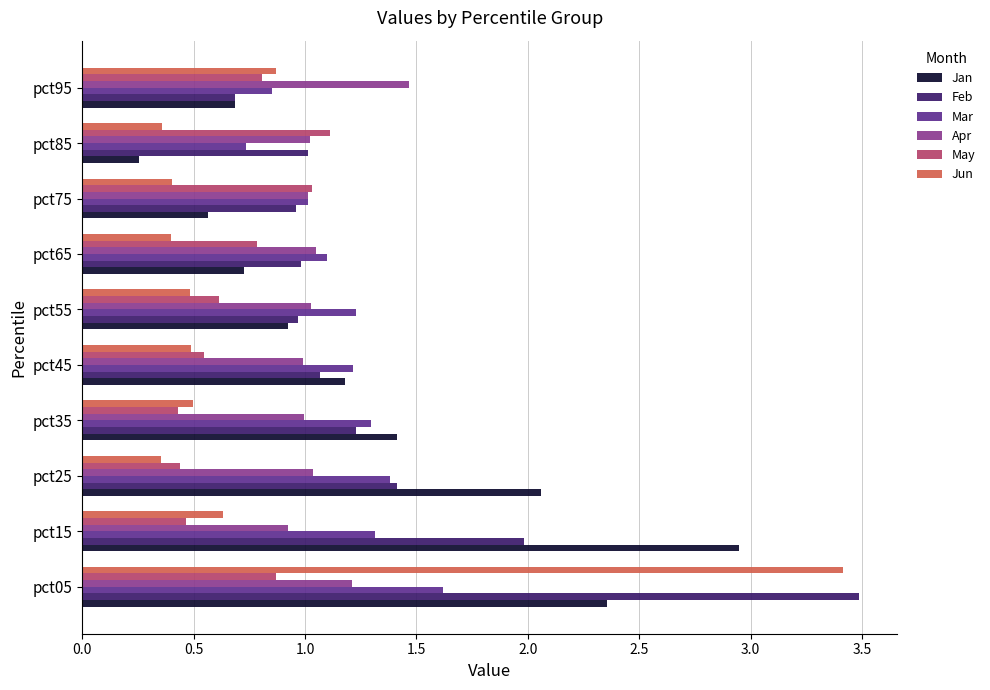

Which series has the largest total across all categories?

Feb